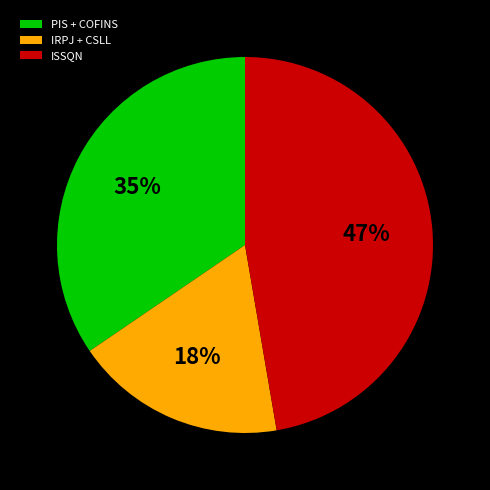

How many slices are in this pie chart?

3